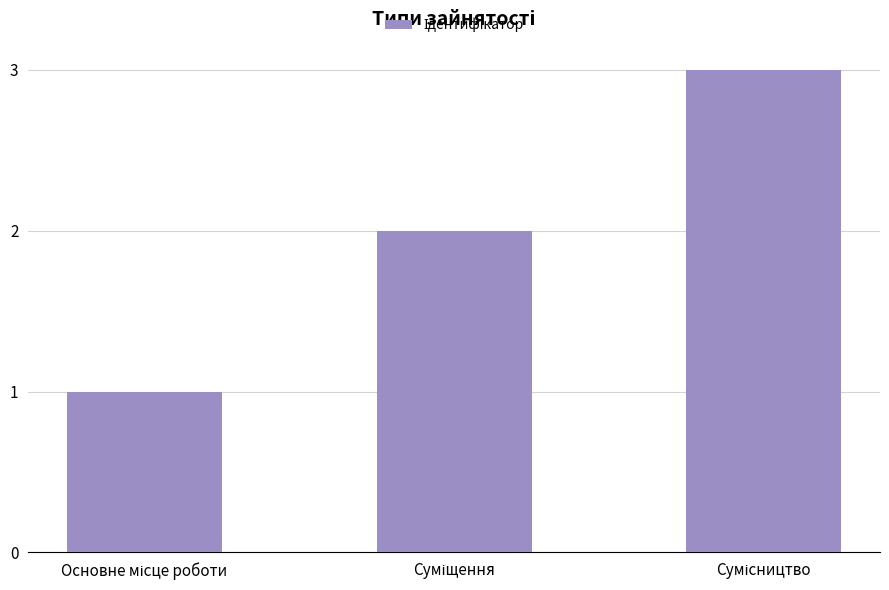

Reading left to right, list all the values displayed in this chart.

1	2	3